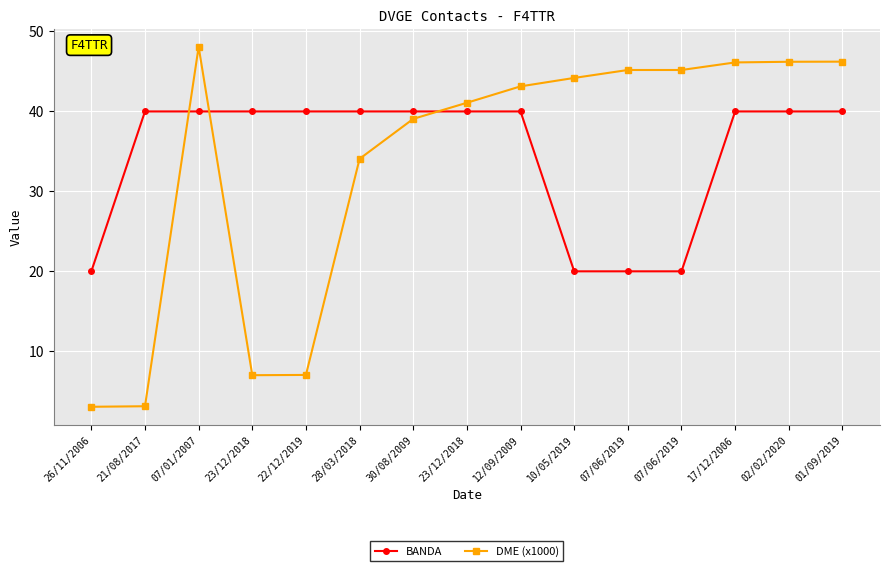

The value of BANDA at 21/08/2017 is 22.9. True or false?

False